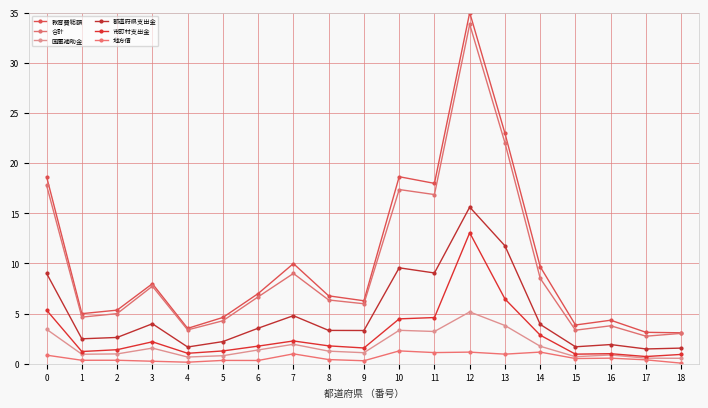

What is the value of the 教育費総額 point at the 4th from the left?

8.0